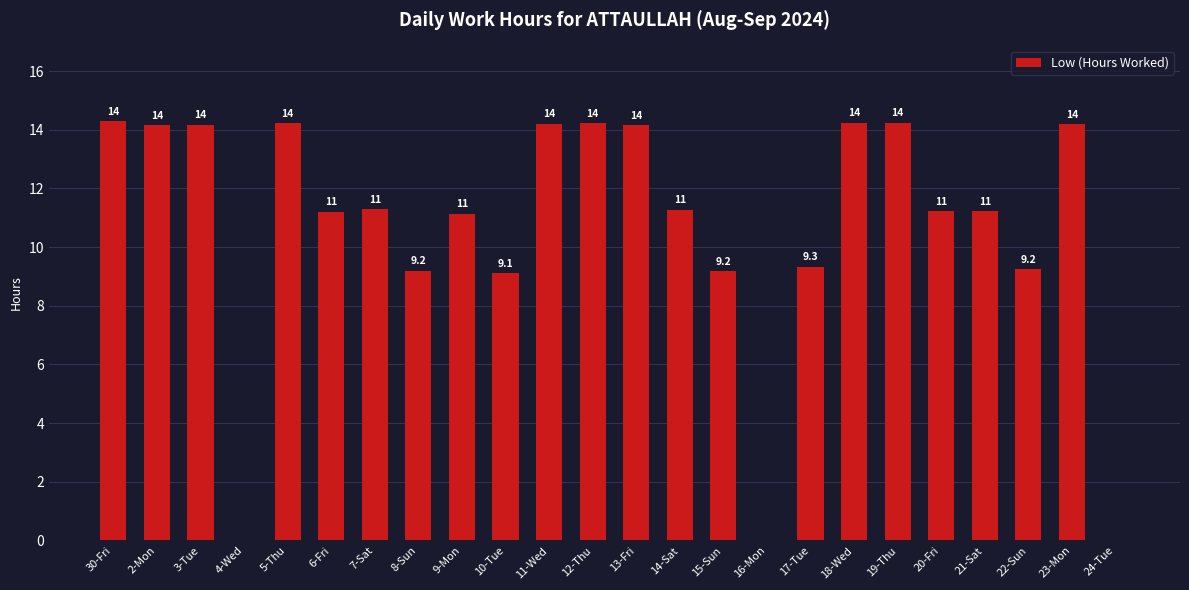

The value at 10-Tue is 12.7. True or false?

False